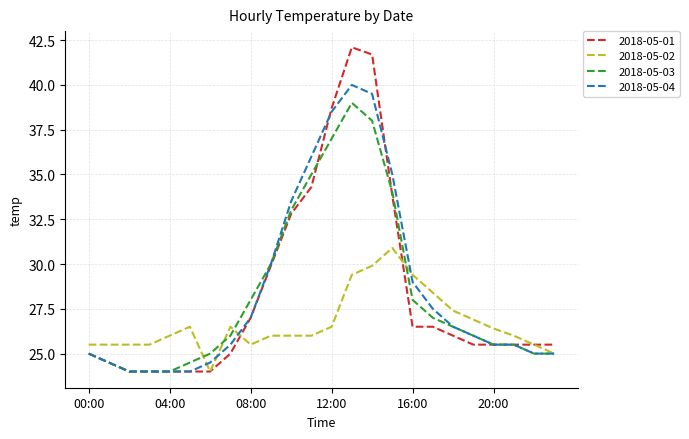

Which series has the widest spread of values?

2018-05-01